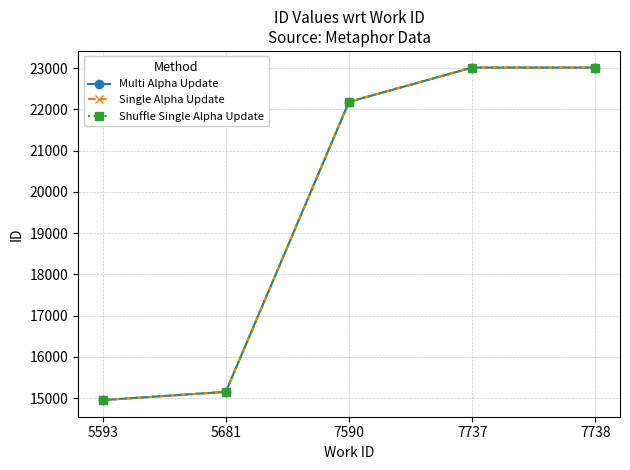

Is this an area chart (filled region under the line)?

No